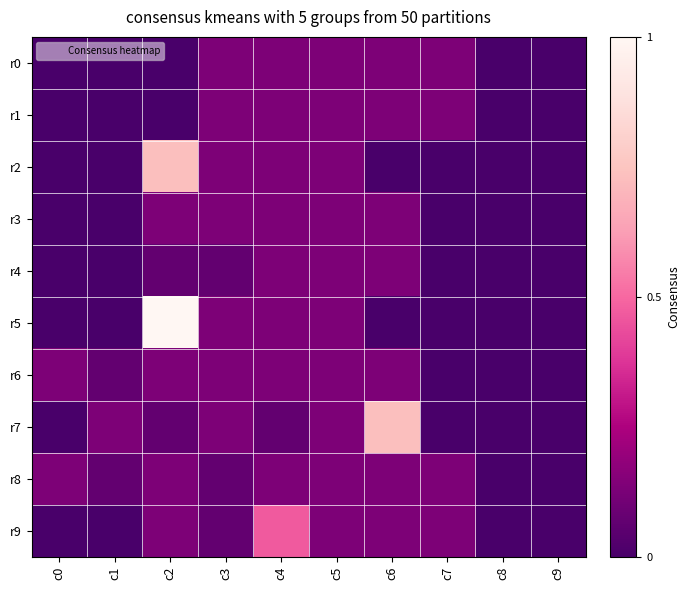

Which has a higher value, c4 or c0?

c4